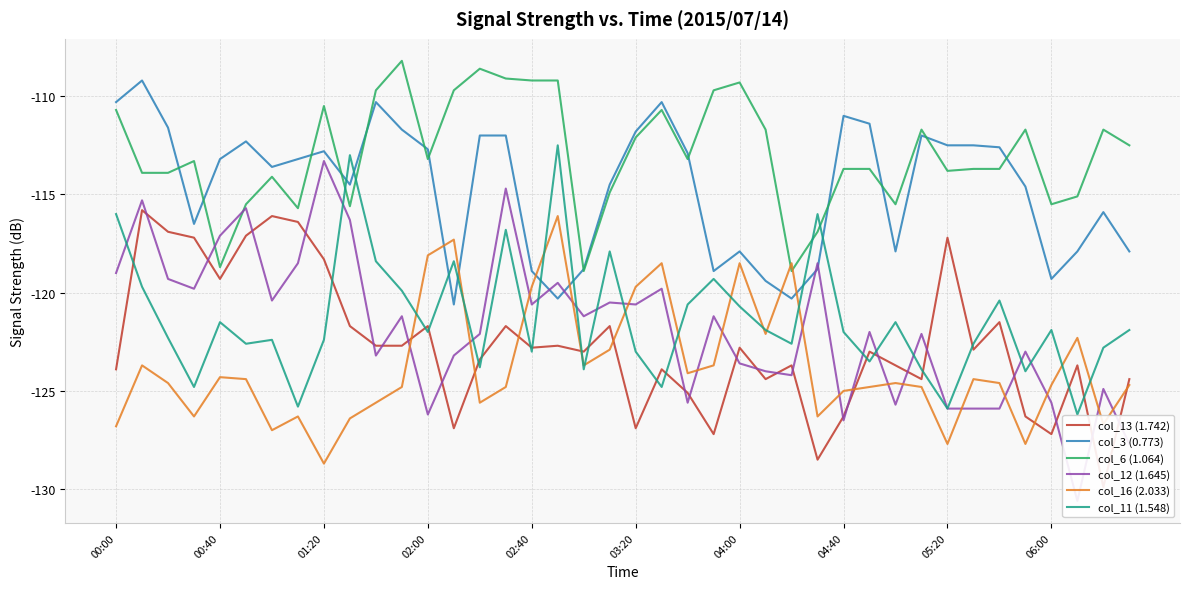

True or false: col_3 (0.773) has more than 2 points higher than both neighbors.

True